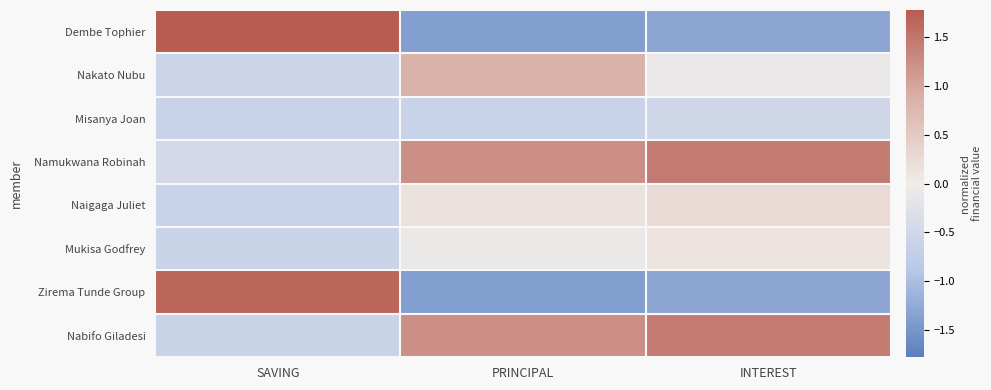

At INTEREST, list the series in order from smallest to largest.

Dembe Tophier, Zirema Tunde Group, Misanya Joan, Nakato Nubu, Mukisa Godfrey, Naigaga Juliet, Namukwana Robinah, Nabifo Giladesi